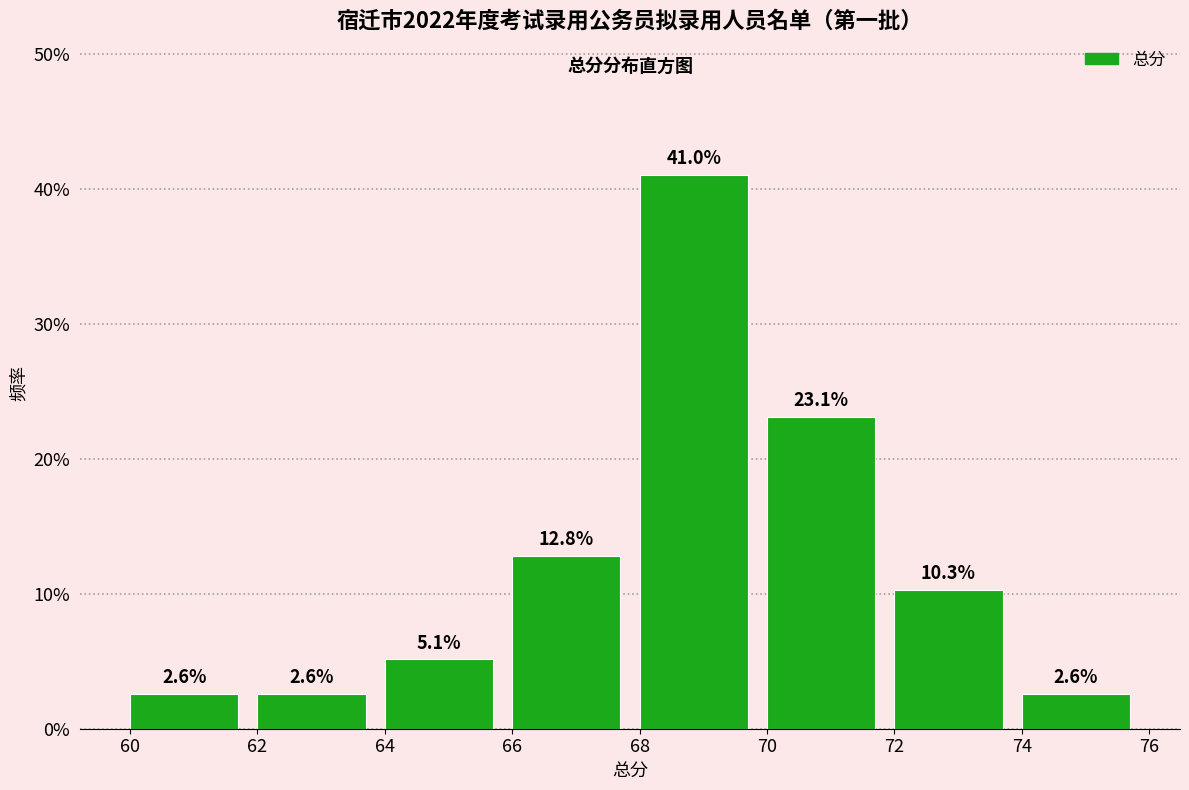

What is the height of the bar covering 64 to 66 on the x-axis?

5.1